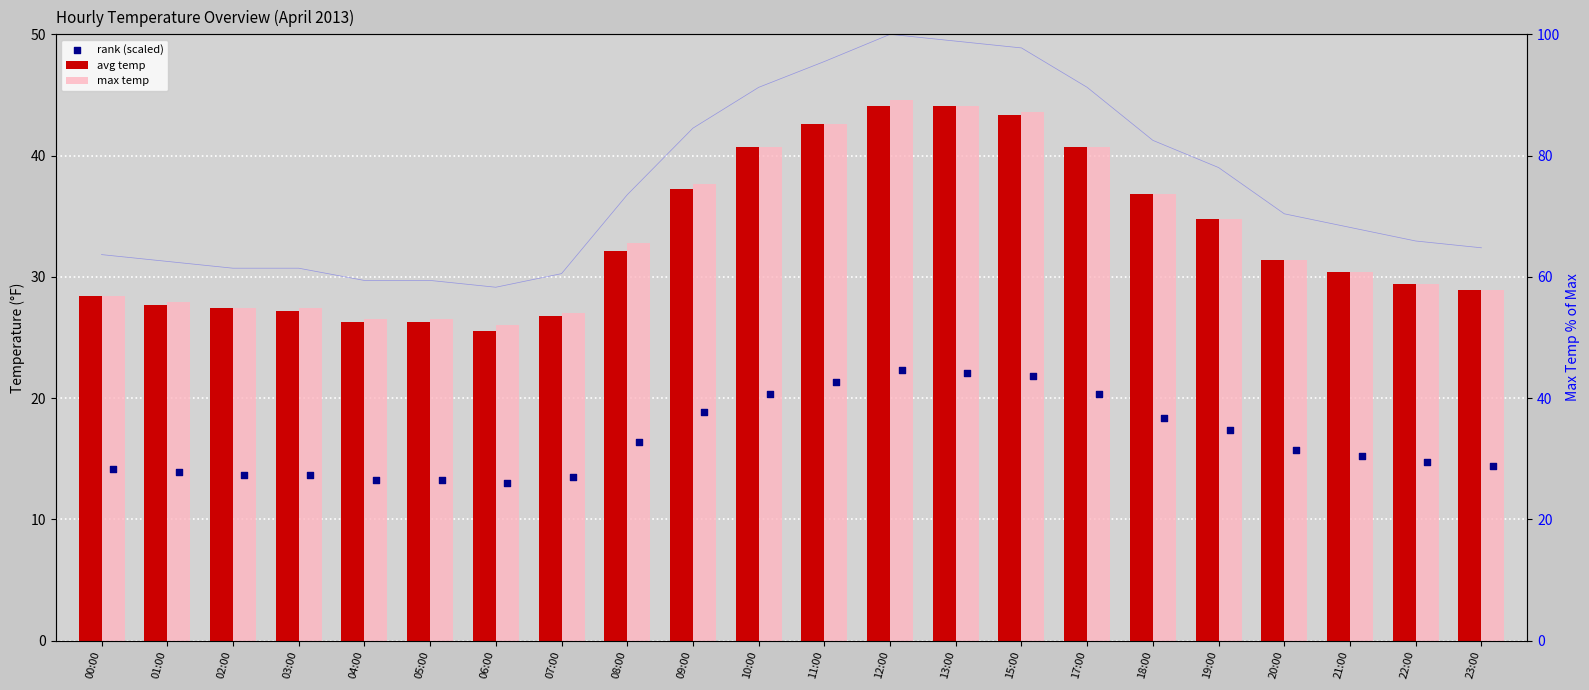

Which series contains the highest Y value?

max temp